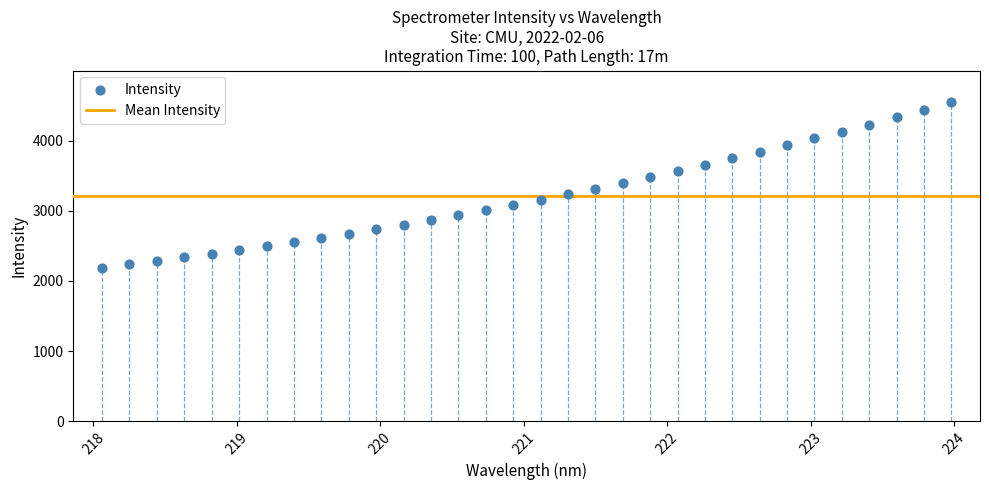

What is the range of X values (max minus min)?

5.9